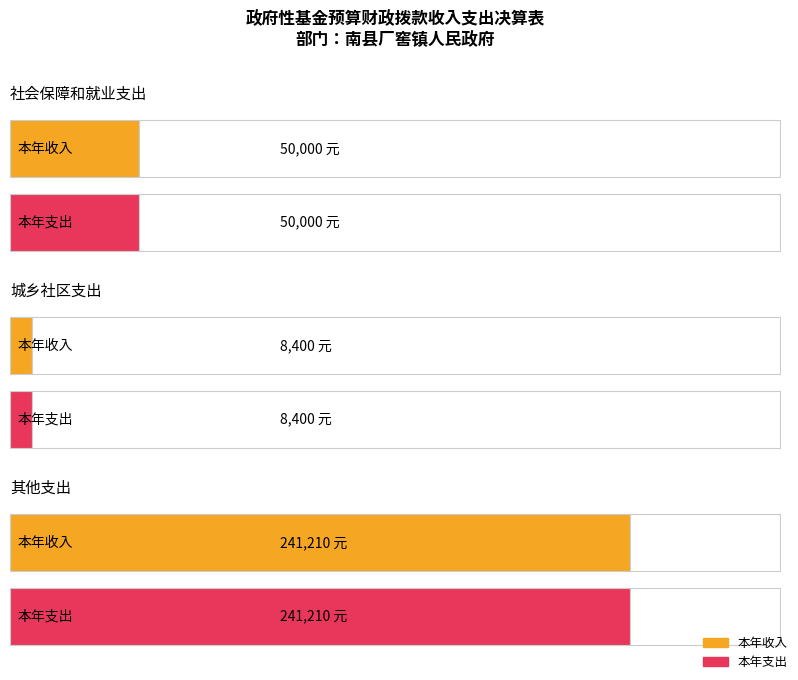

What is the difference between the maximum and minimum values in the 本年收入 series?

232810